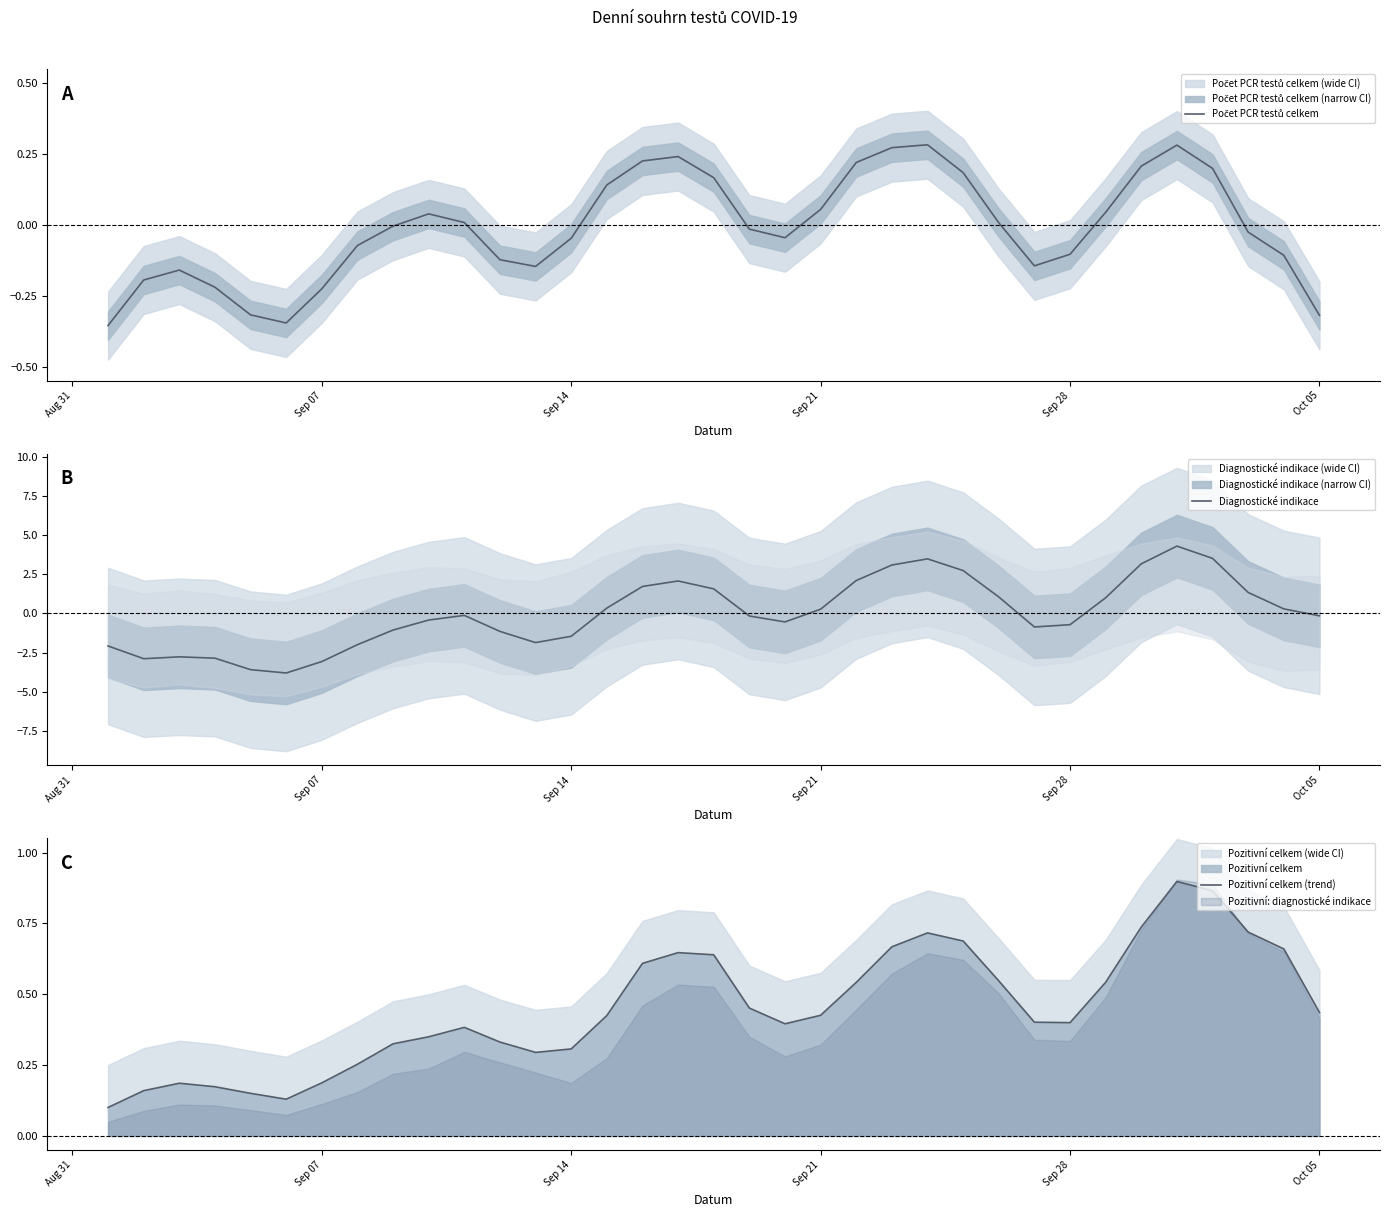

How many distinct data groups are displayed?

3